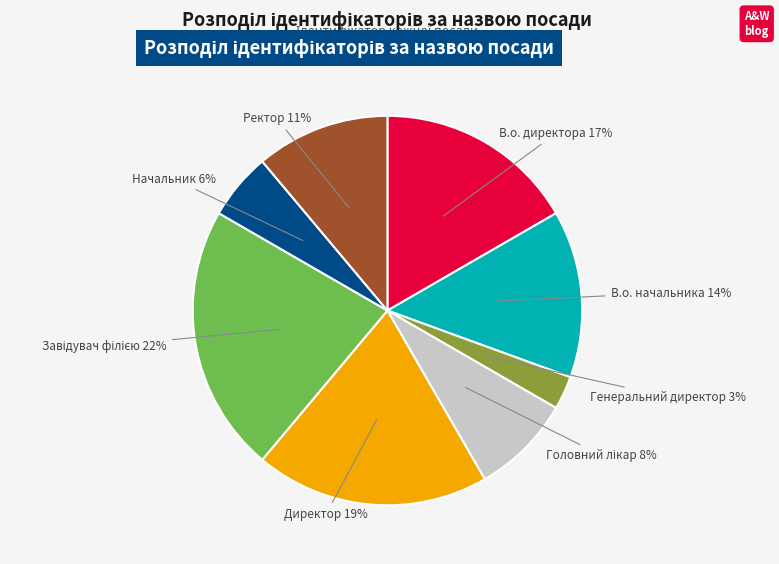

Is there a majority slice in this chart?

No